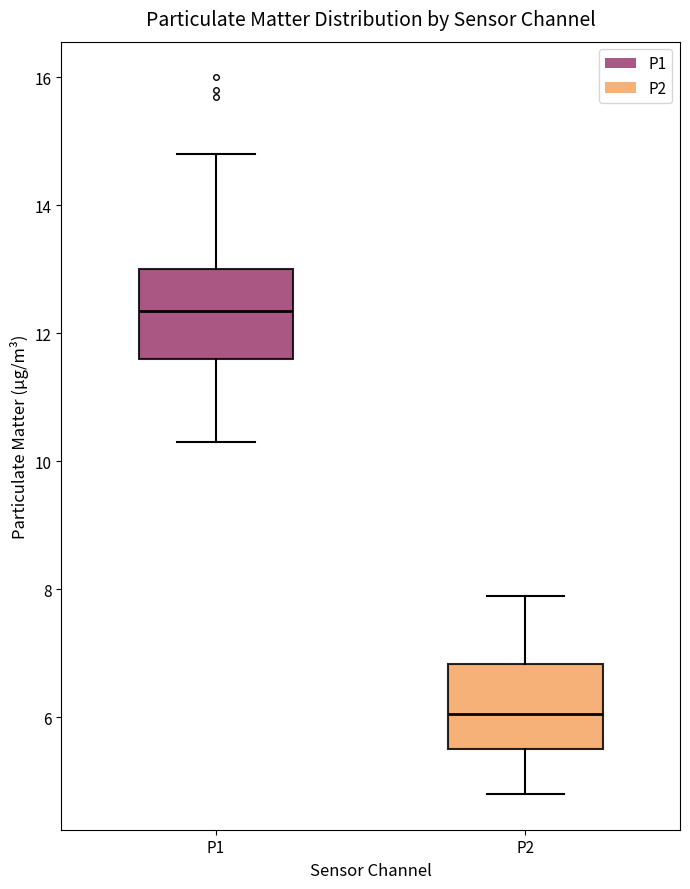

Reading left to right, read every box against the y-axis: the position of its median line, the range the box covers, and the ends of its whiskers. The values are not printed on the chart, so give them approximately, as read against the axis.

P1: median 12.4, box 11.6 to 13.0, whiskers 10.4 to 14.8
P2: median 6.0, box 5.6 to 6.8, whiskers 4.8 to 8.0